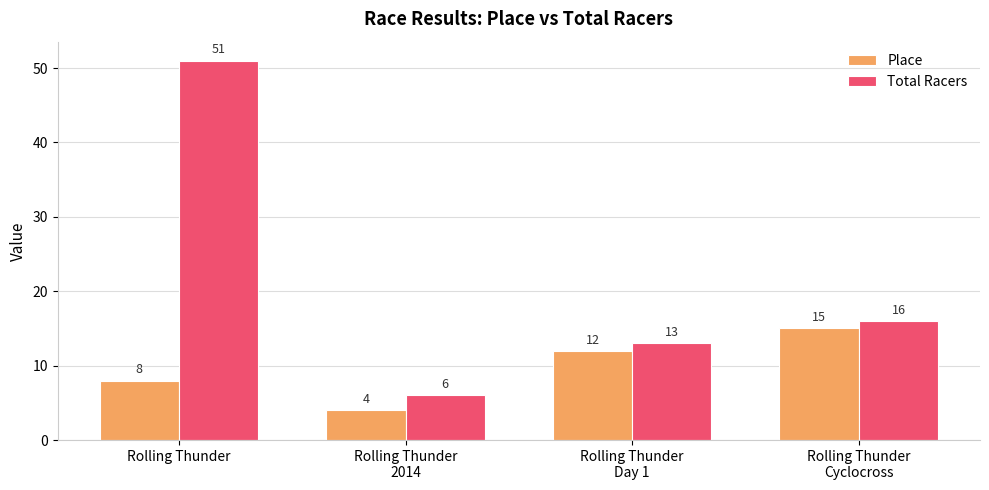

How many categories are shown in the chart?

4